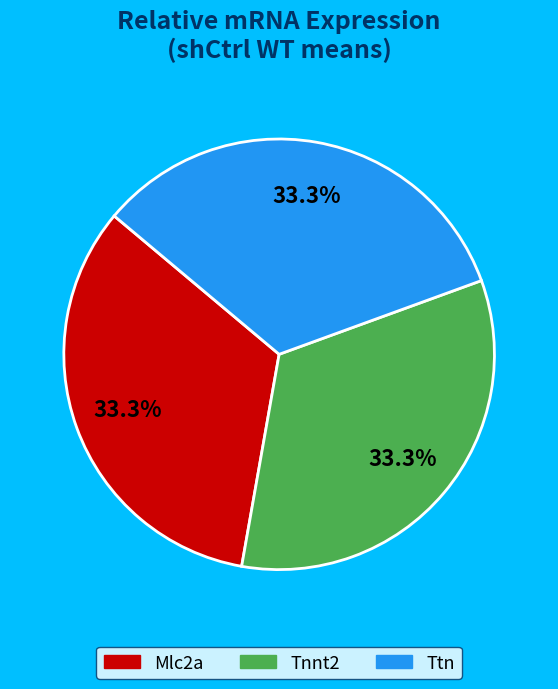

To the nearest percent, what is the average slice percentage?

33%